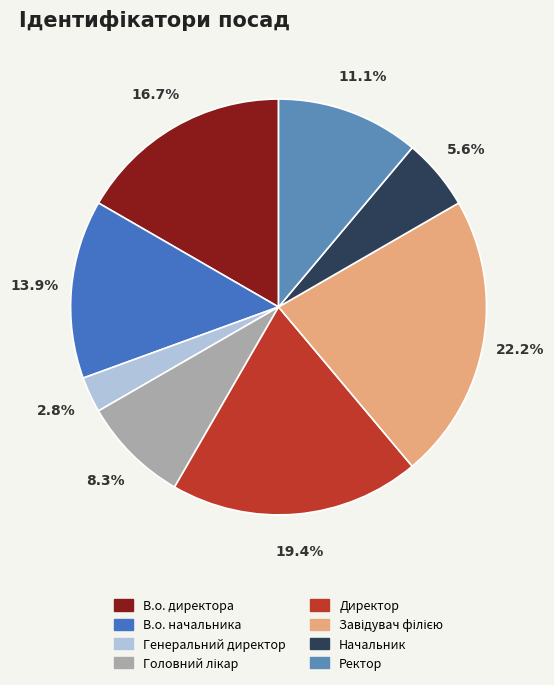

Does any single category account for the majority?

No